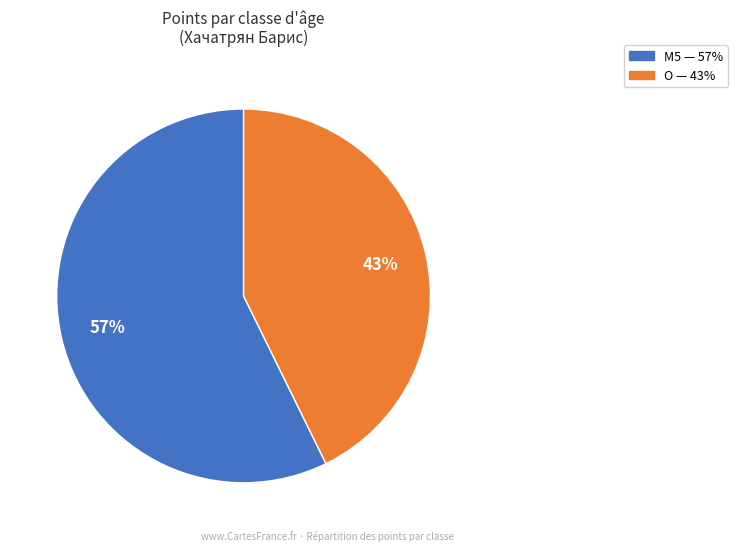

To the nearest percent, what is the average slice percentage?

50%